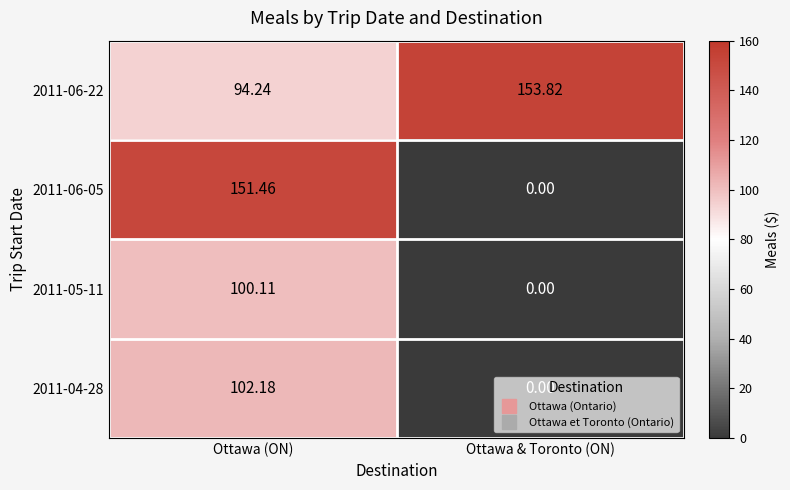

Which category has the lowest value in the 2011-06-05 series?

Ottawa & Toronto (ON)